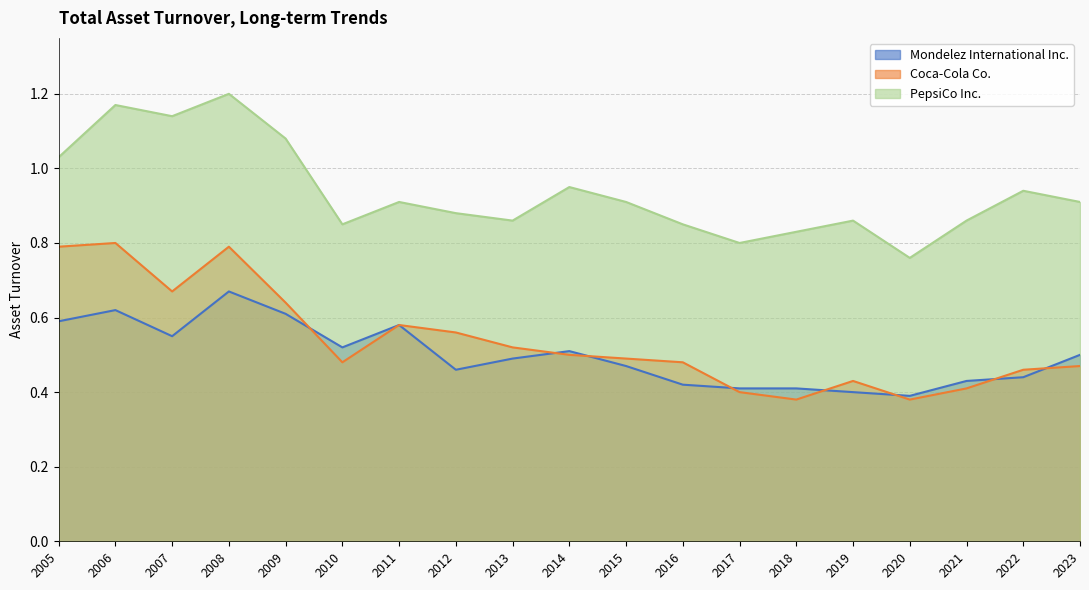

Which series has the largest total across all categories?

PepsiCo Inc.